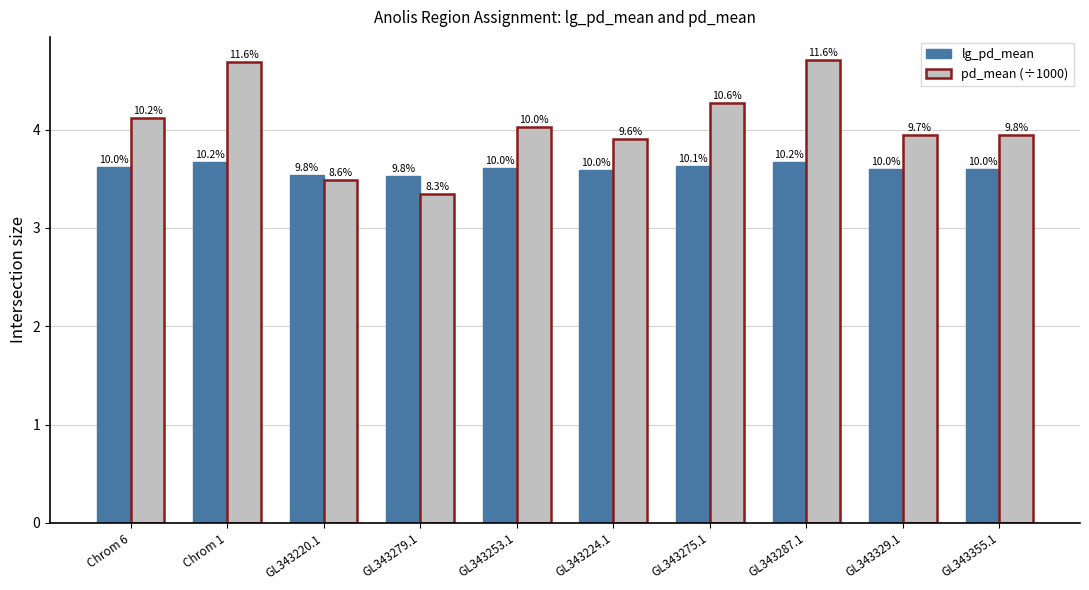

What position from the left is GL343355.1?

10